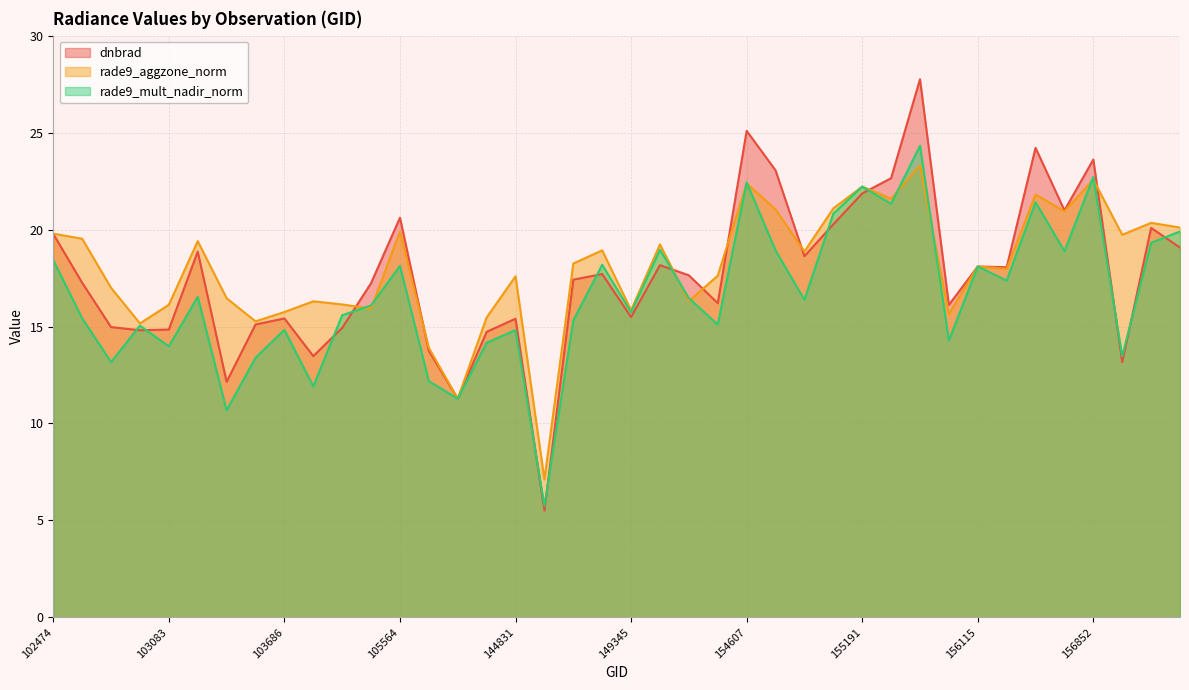

Is it true that dnbrad equals 14.9 at 104163?

True